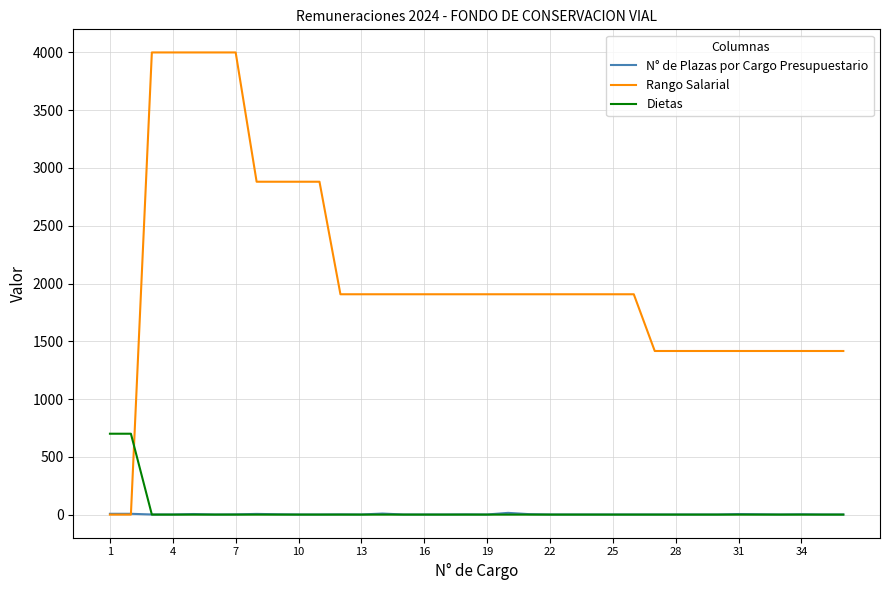

What is the maximum value shown in the chart?

4000